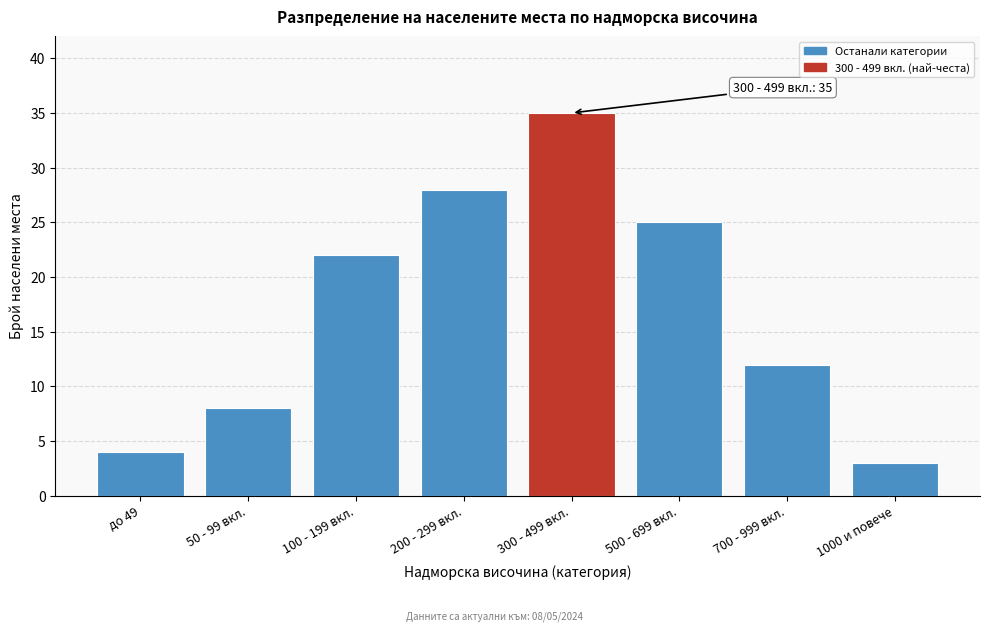

Reading right to left, transcribe all the data shown in this chart.

3	12	25	35	28	22	8	4